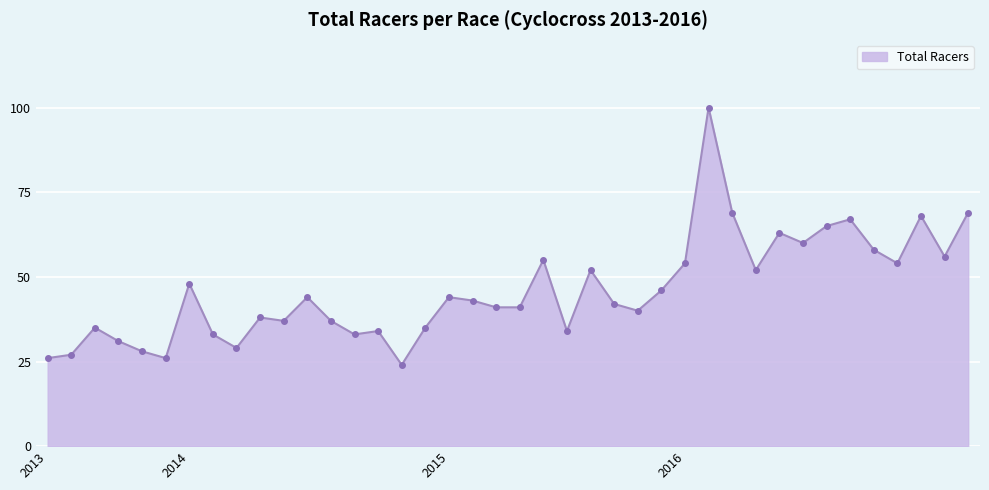

What is the value of the 15th point from the left?

34